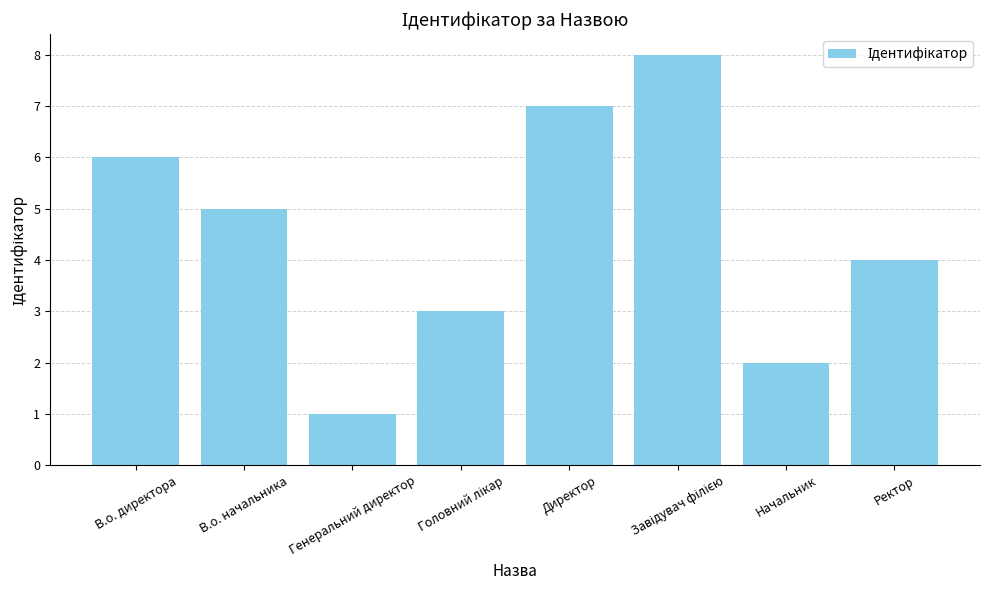

What is the difference between the maximum and minimum values?

7